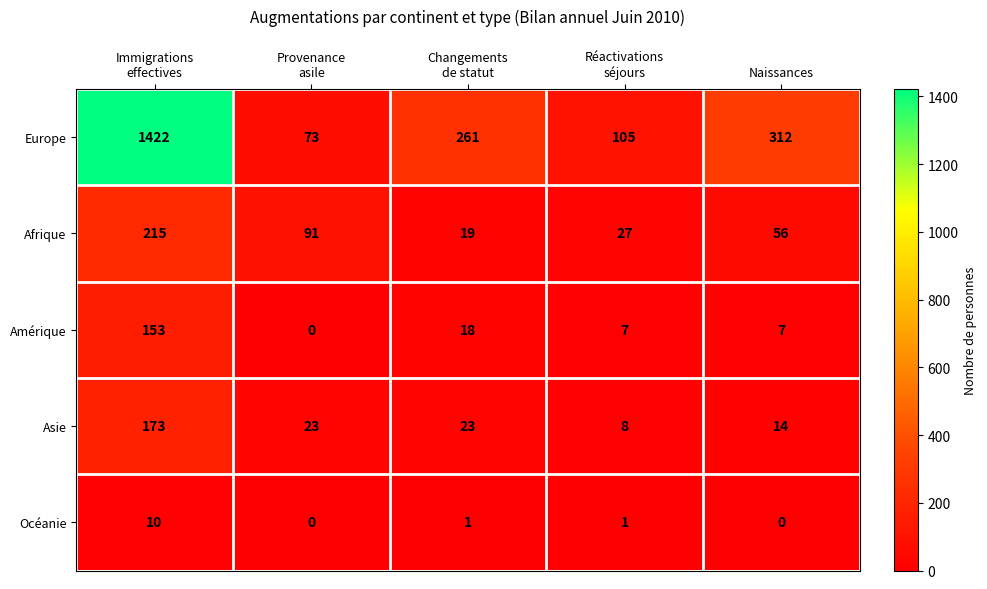

What is the greatest value displayed?

1422